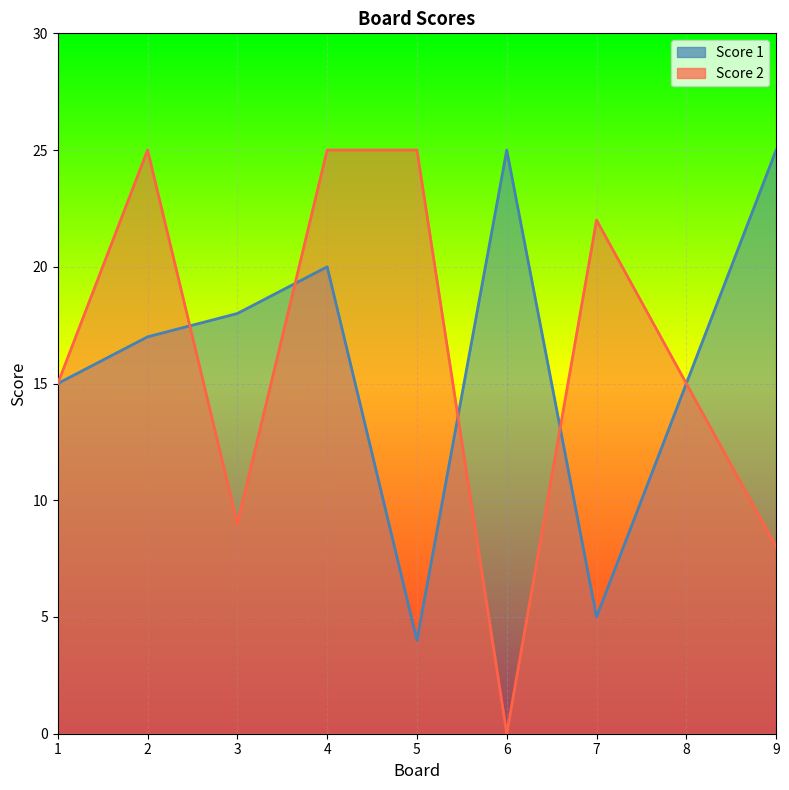

At how many categories does at least one series exceed 5?

9